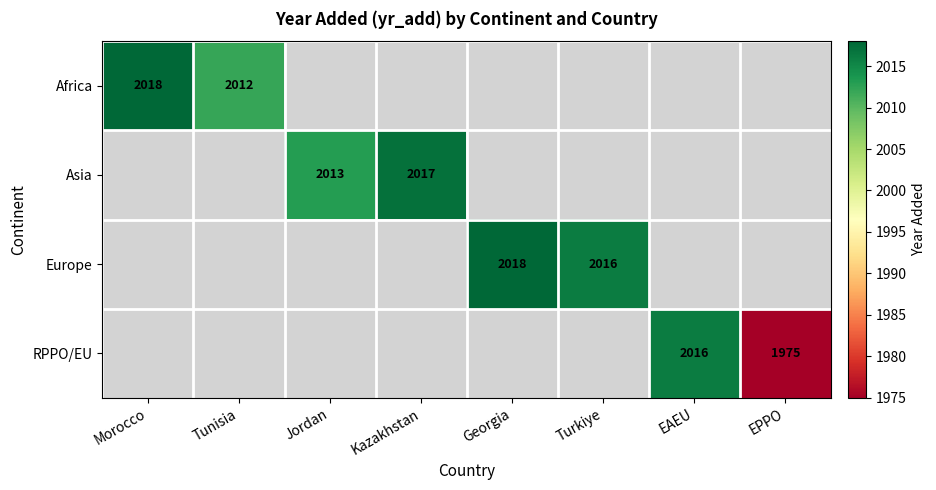

Which category has the lowest value across all series?

EPPO